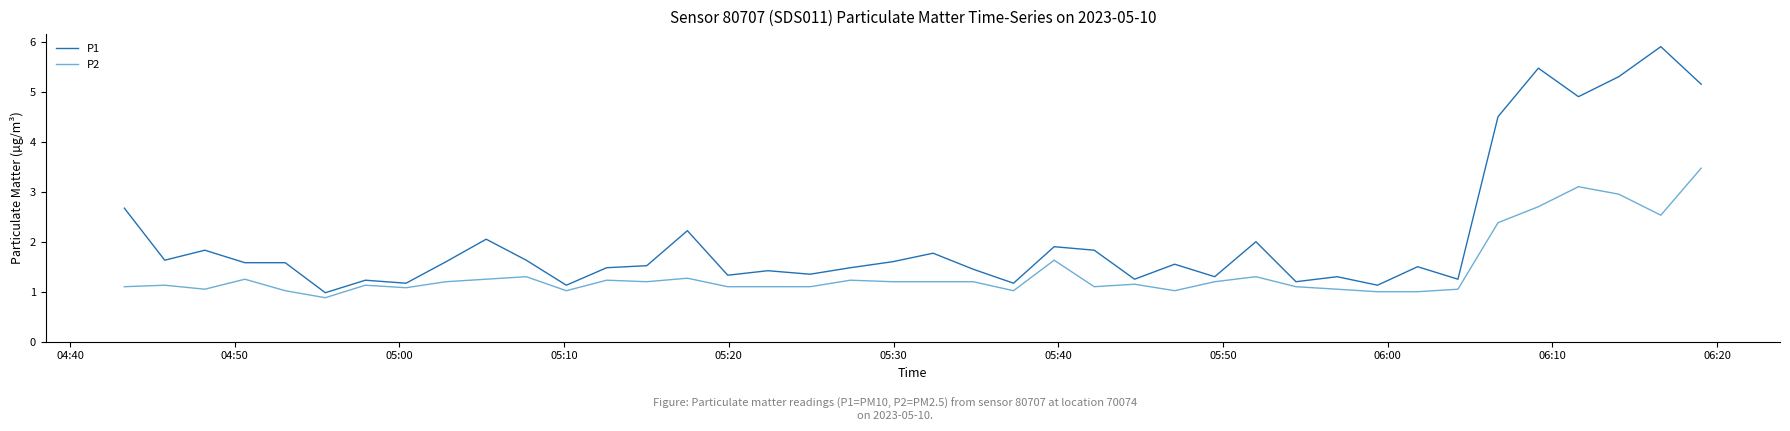

What is the difference between the maximum and minimum values in the P2 series?

2.6